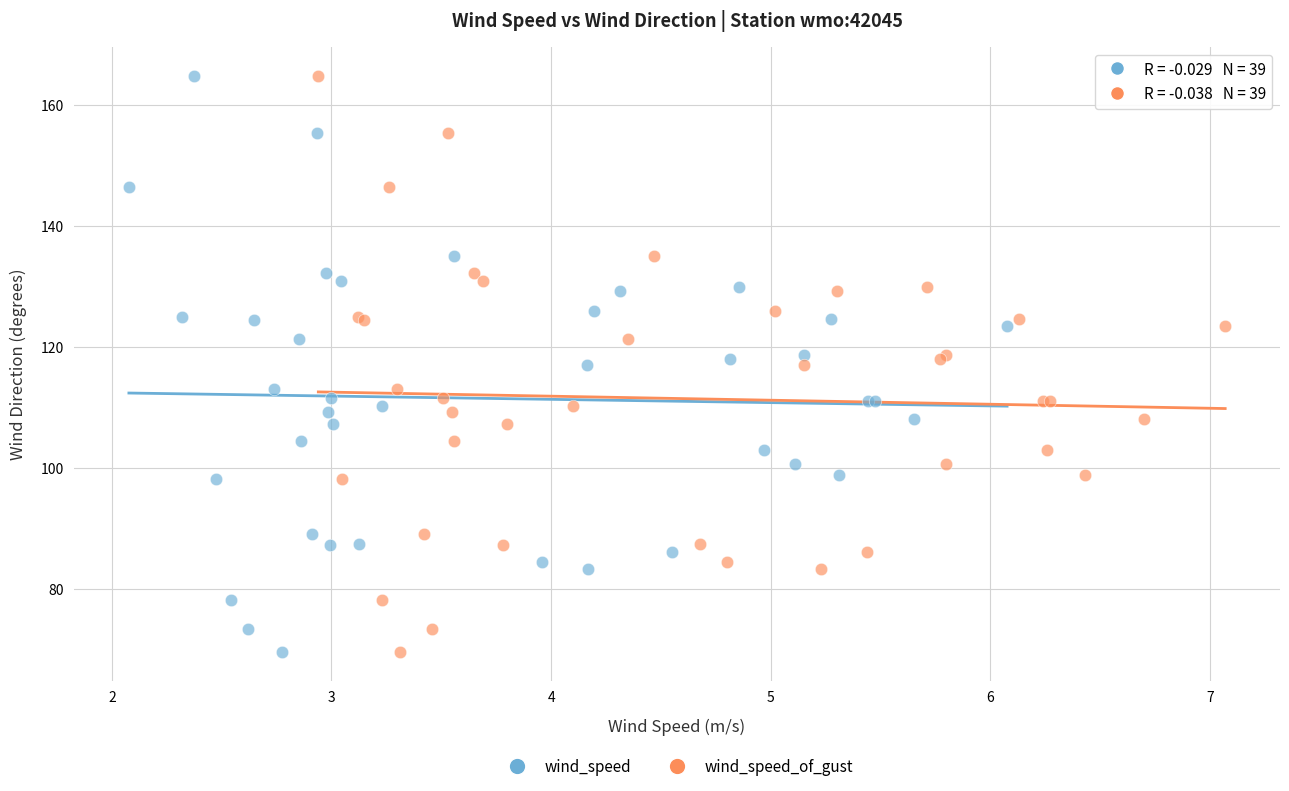

What are all the series names shown in the legend?

wind_speed, wind_speed_of_gust